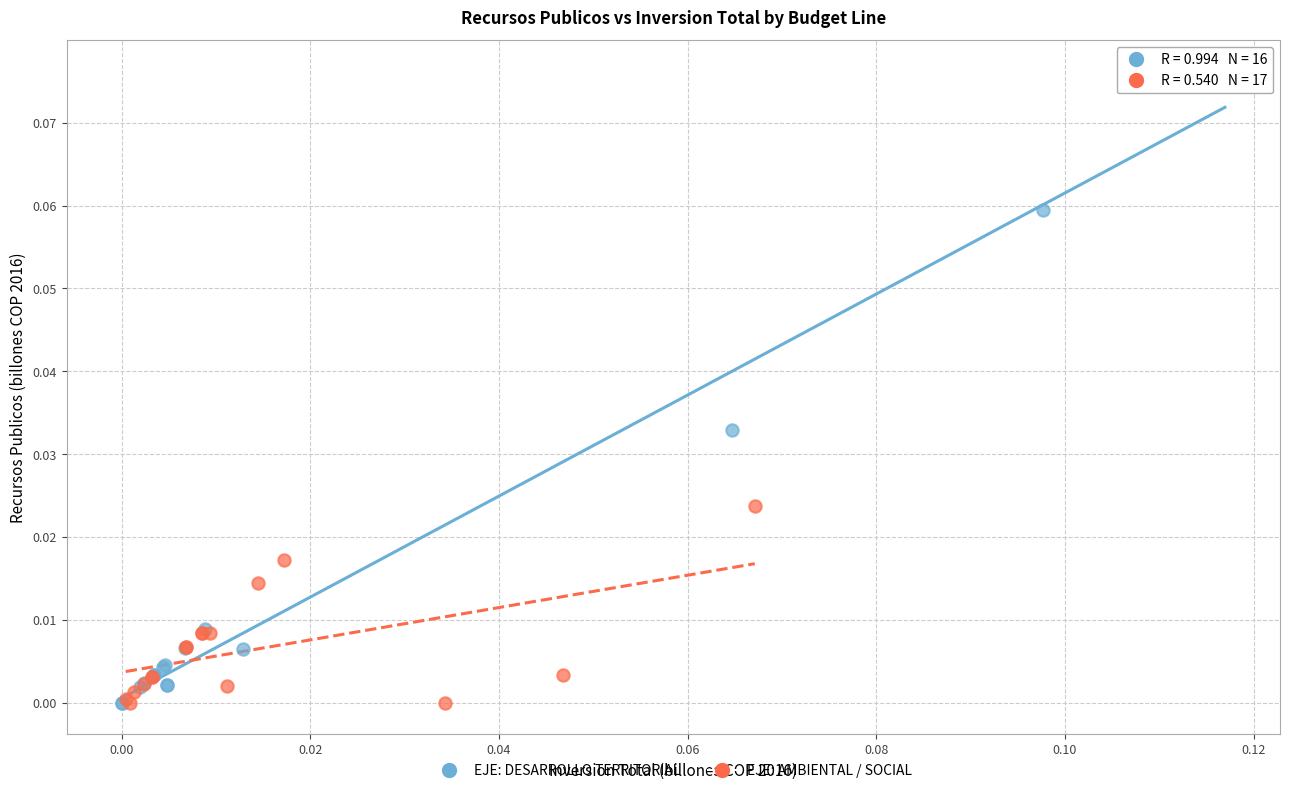

Which series has the largest Y range (max minus min)?

EJE: DESARROLLO TERRITORIAL